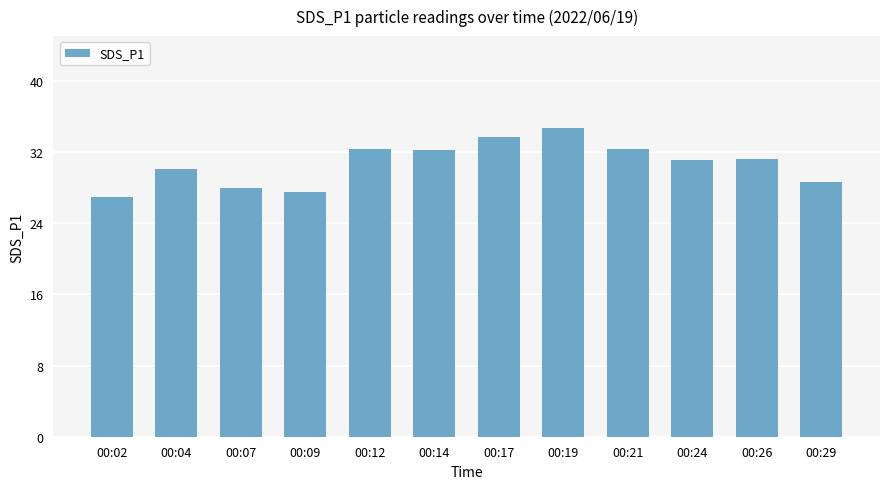

What is the average value?

30.7